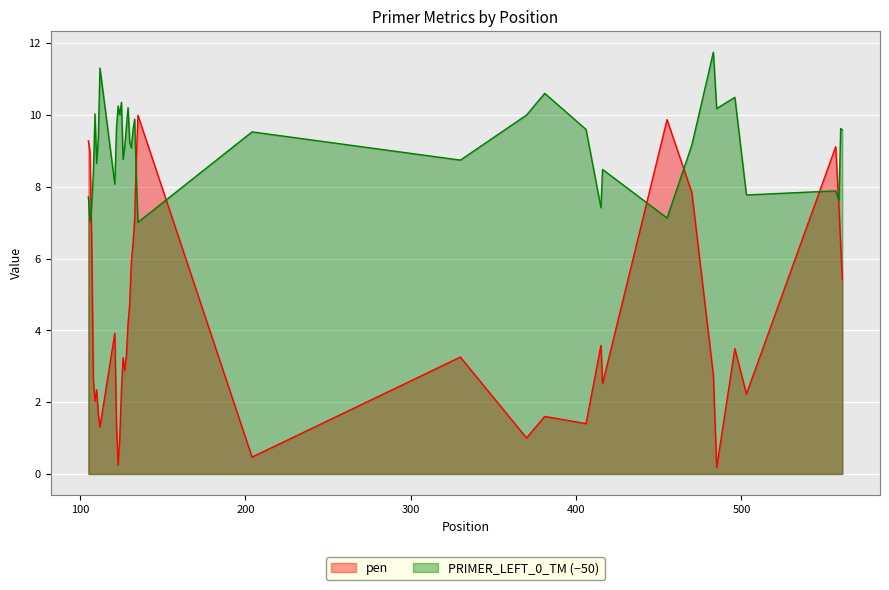

Reading left to right, transcribe all the data shown in this chart.

pen: 9.3	9.0	6.5	2.6	2.0	2.3	1.7	1.3	3.9	1.4	0.2	1.0	2.4	3.2	2.9	3.3	4.2	4.7	5.9	6.4	7.1	8.8	10.0	0.5	3.3	1.0	1.6	1.4	3.6	2.5	9.9	7.8	2.7	0.2	3.5	2.2	9.1	7.4	6.4	5.4
PRIMER_LEFT_0_TM: 7.7	7.0	7.5	8.4	10.0	8.7	9.3	11.3	8.1	9.6	10.2	10.0	10.4	8.8	9.1	9.7	10.2	9.3	9.1	9.6	9.9	8.2	7.0	9.5	8.7	10.0	10.6	9.6	7.4	8.5	7.1	9.2	11.7	10.2	10.5	7.8	7.9	7.6	9.6	9.6